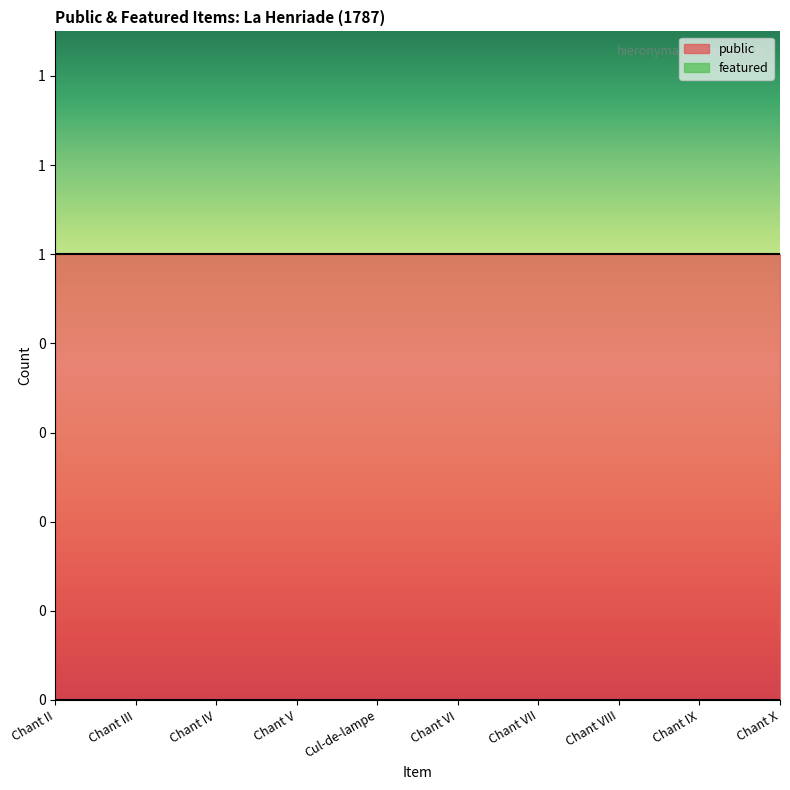

What is the label of the 5th point from the left?

Cul-de-lampe